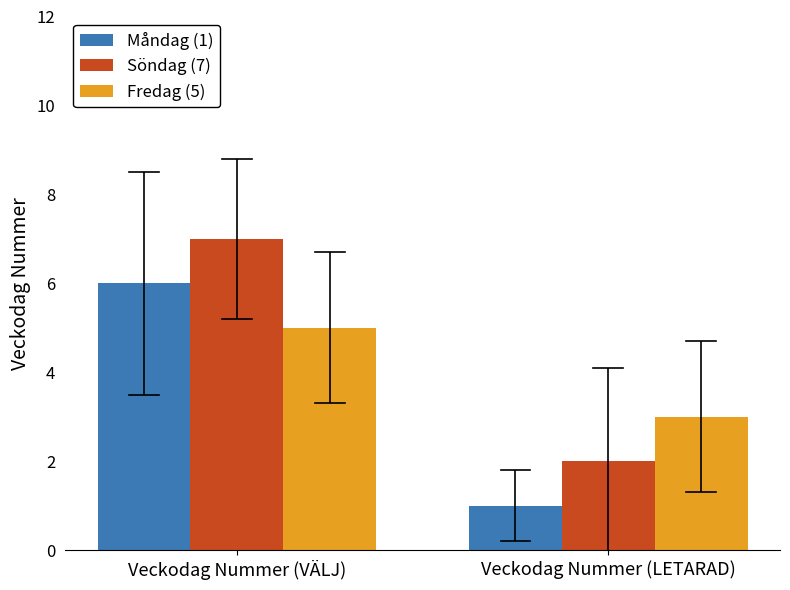

Which label corresponds to the smallest value in the chart?

Veckodag Nummer (LETARAD)